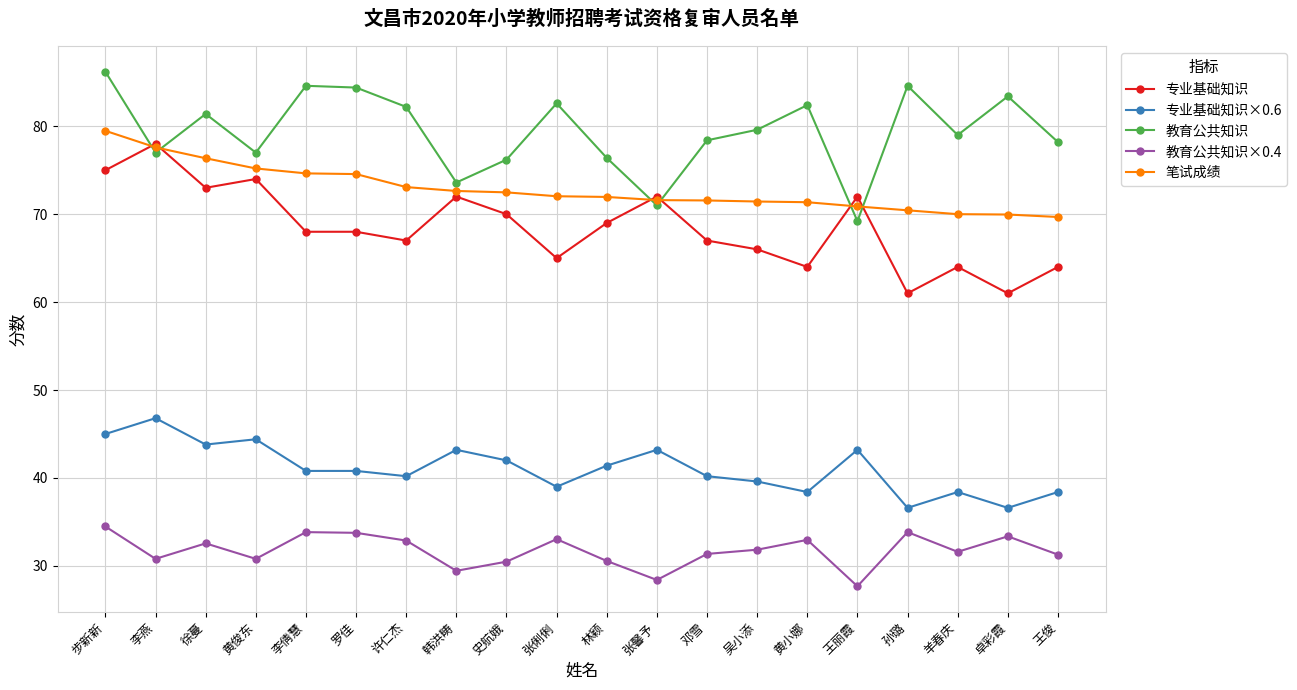

Rank the series at 林颖 from lowest to highest value.

教育公共知识×0.4, 专业基础知识×0.6, 专业基础知识, 笔试成绩, 教育公共知识